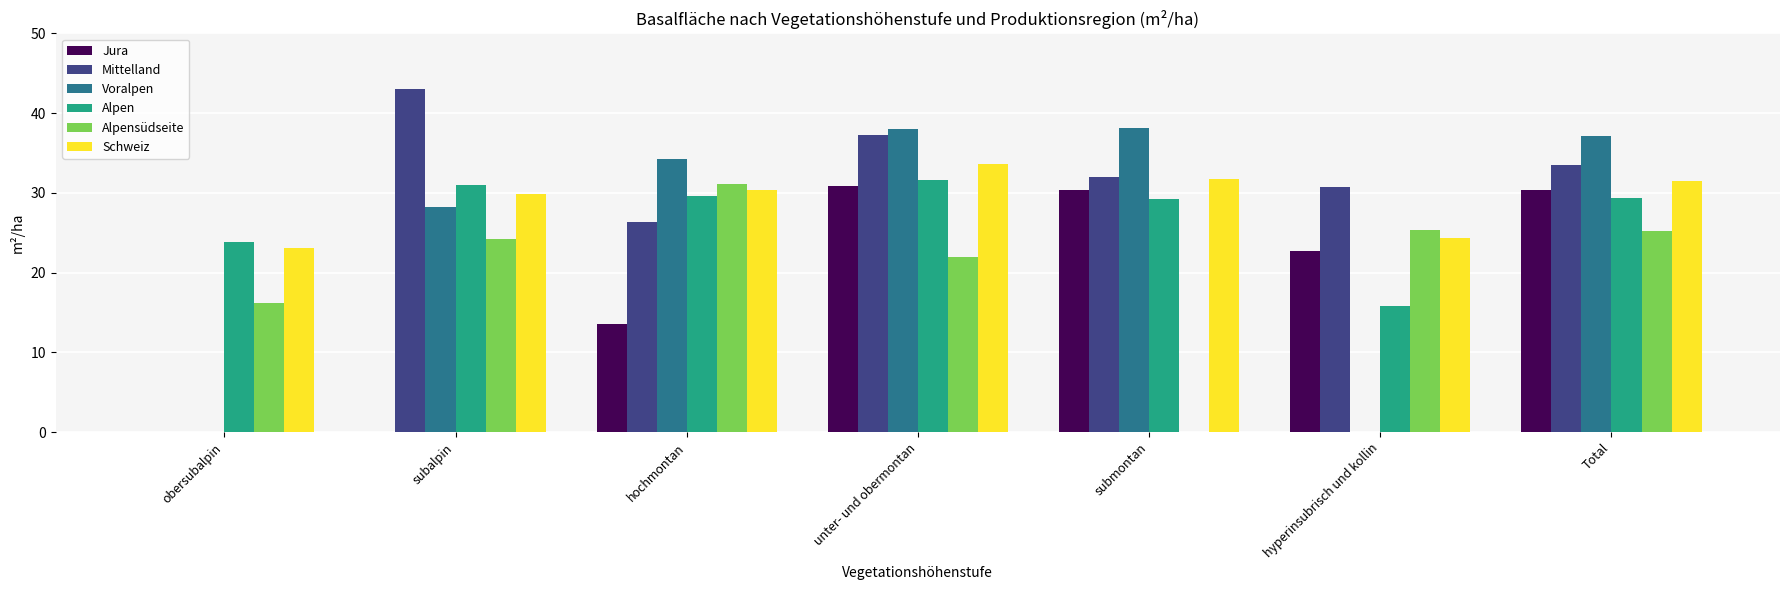

What is the total value across all series at submontan?

161.5